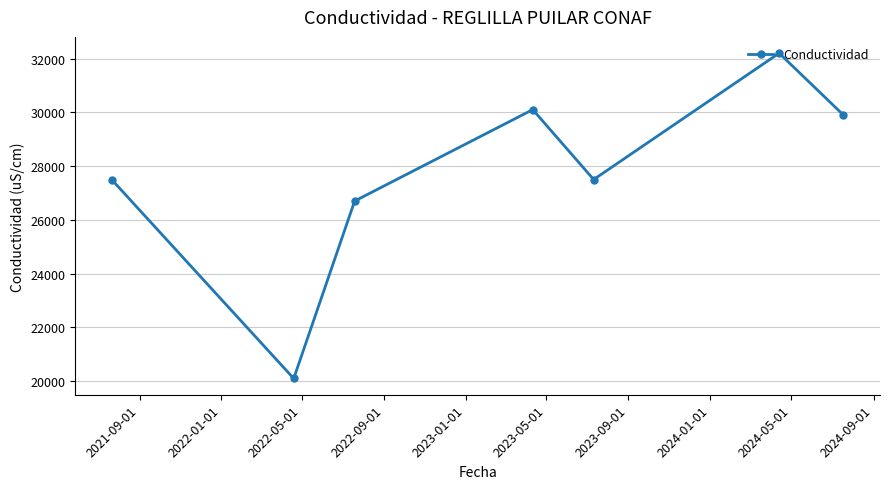

What is the maximum value shown in the chart?

32200